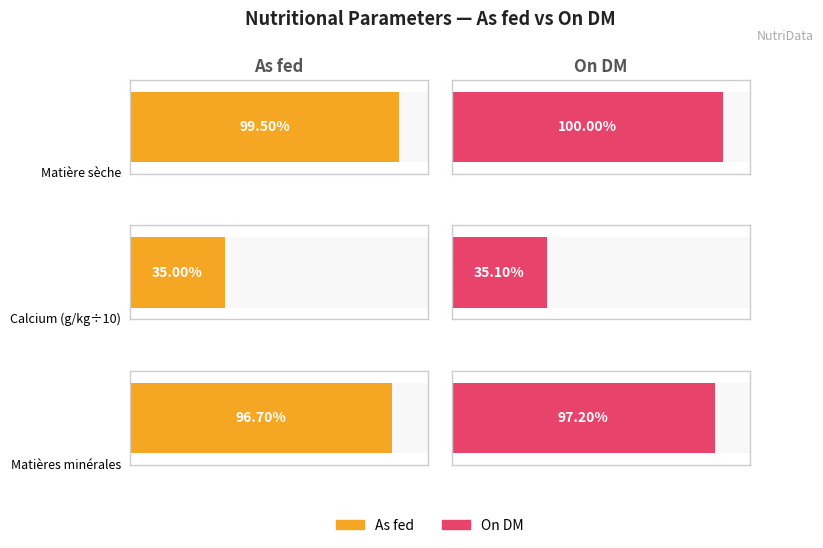

What are all the series names shown in the legend?

As fed, On DM